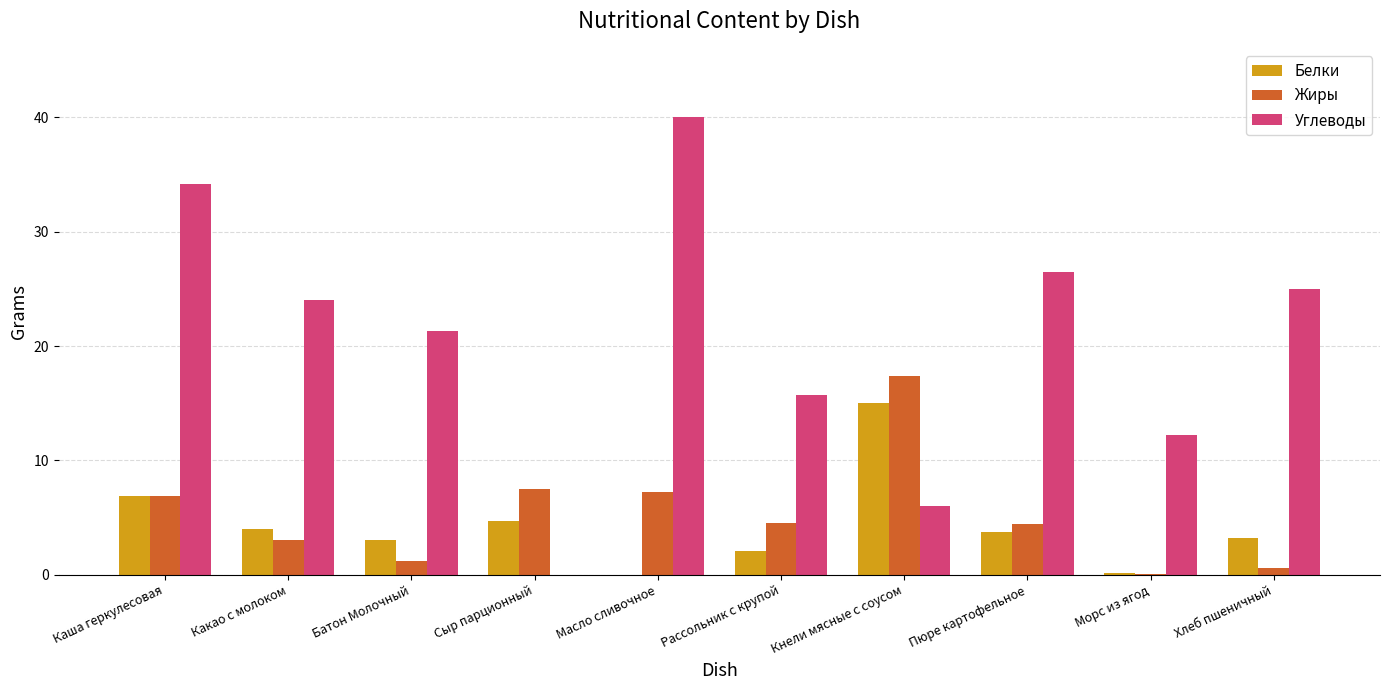

How many series are shown in this chart?

3